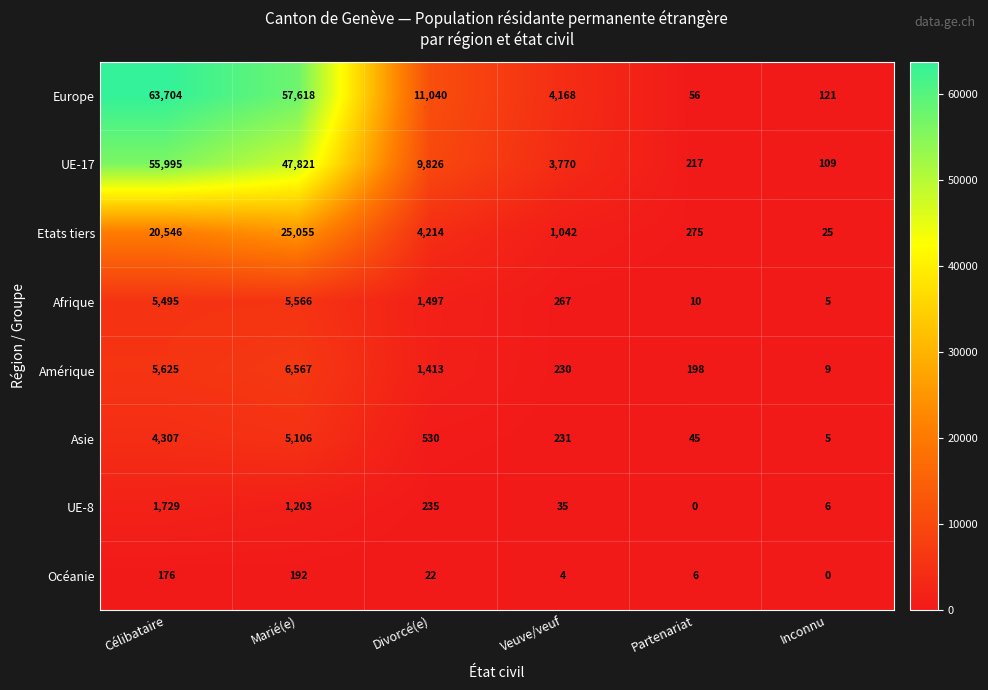

What is the greatest value displayed?

63704